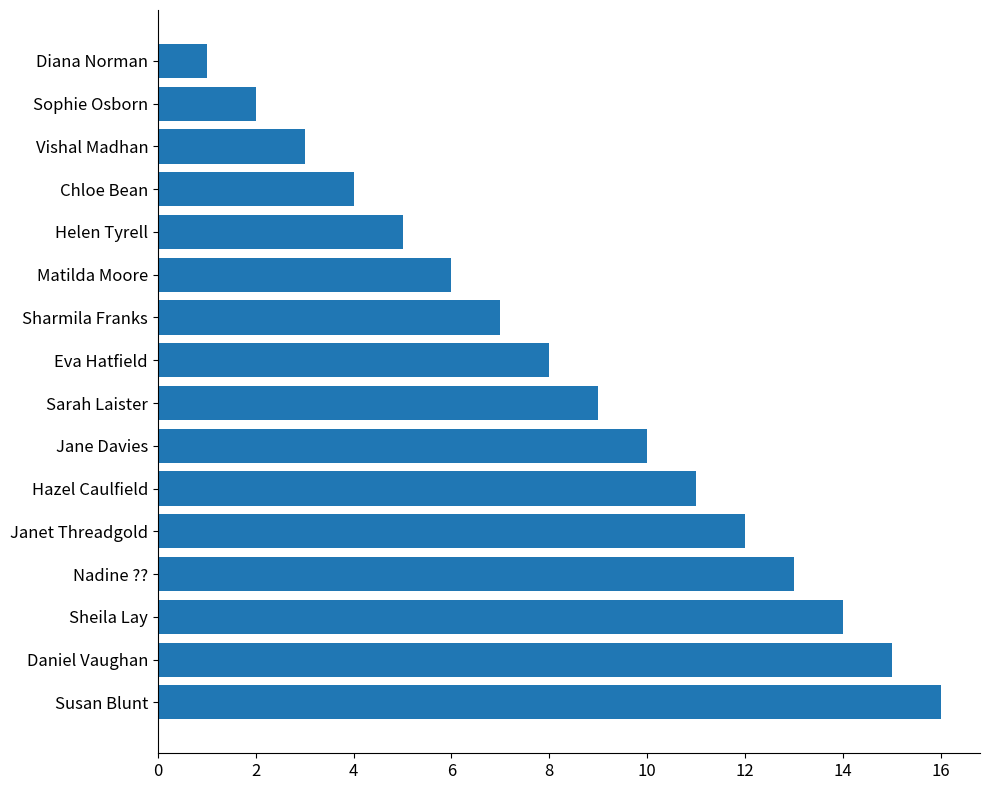

Which has a higher value, Sarah Laister or Nadine ???

Nadine ??